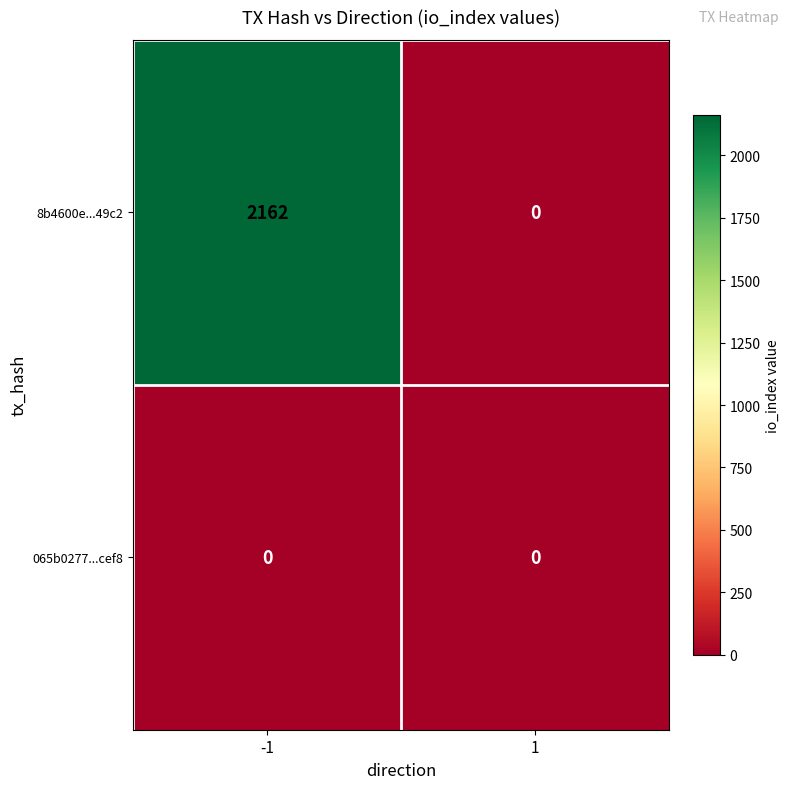

Which series has the widest spread of values?

8b4600e...49c2